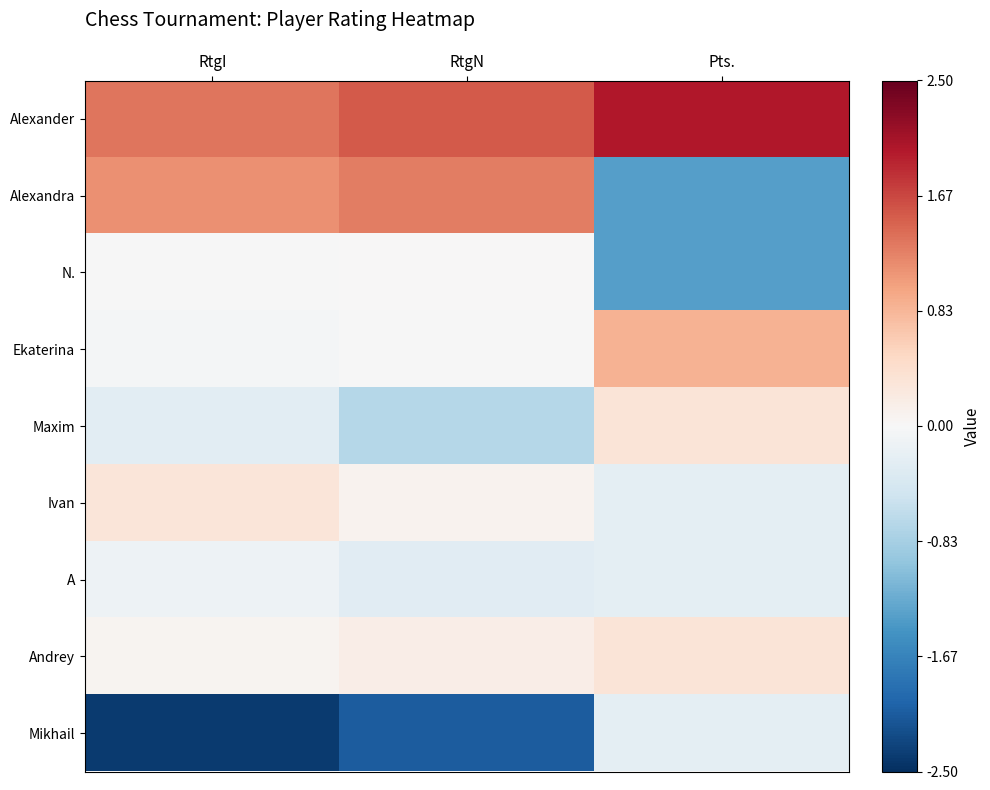

Which series has the largest total across all categories?

Alexander